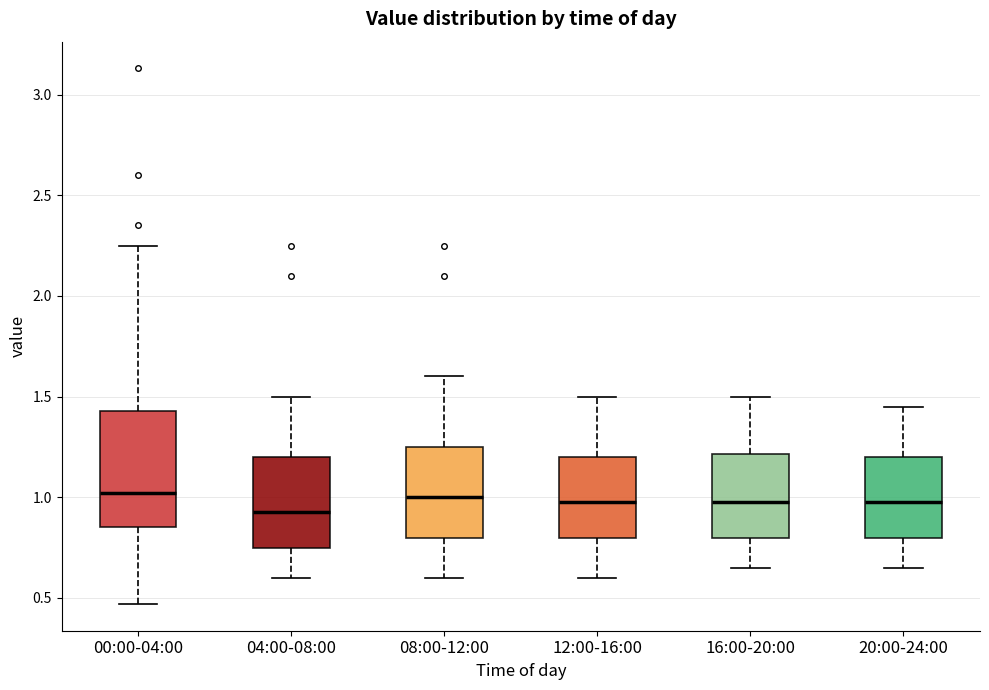

Reading left to right, transcribe this box plot: for each box, give where its median line is, the range the box spans, and where its two whiskers end, as read against the y-axis. The values are not printed on the chart, so give them approximately, as read against the axis.

00:00-04:00: median 1.00, box 0.85 to 1.45, whiskers 0.45 to 2.25
04:00-08:00: median 0.95, box 0.75 to 1.20, whiskers 0.60 to 1.50
08:00-12:00: median 1.00, box 0.80 to 1.25, whiskers 0.60 to 1.60
12:00-16:00: median 1.00, box 0.80 to 1.20, whiskers 0.60 to 1.50
16:00-20:00: median 1.00, box 0.80 to 1.20, whiskers 0.65 to 1.50
20:00-24:00: median 1.00, box 0.80 to 1.20, whiskers 0.65 to 1.45